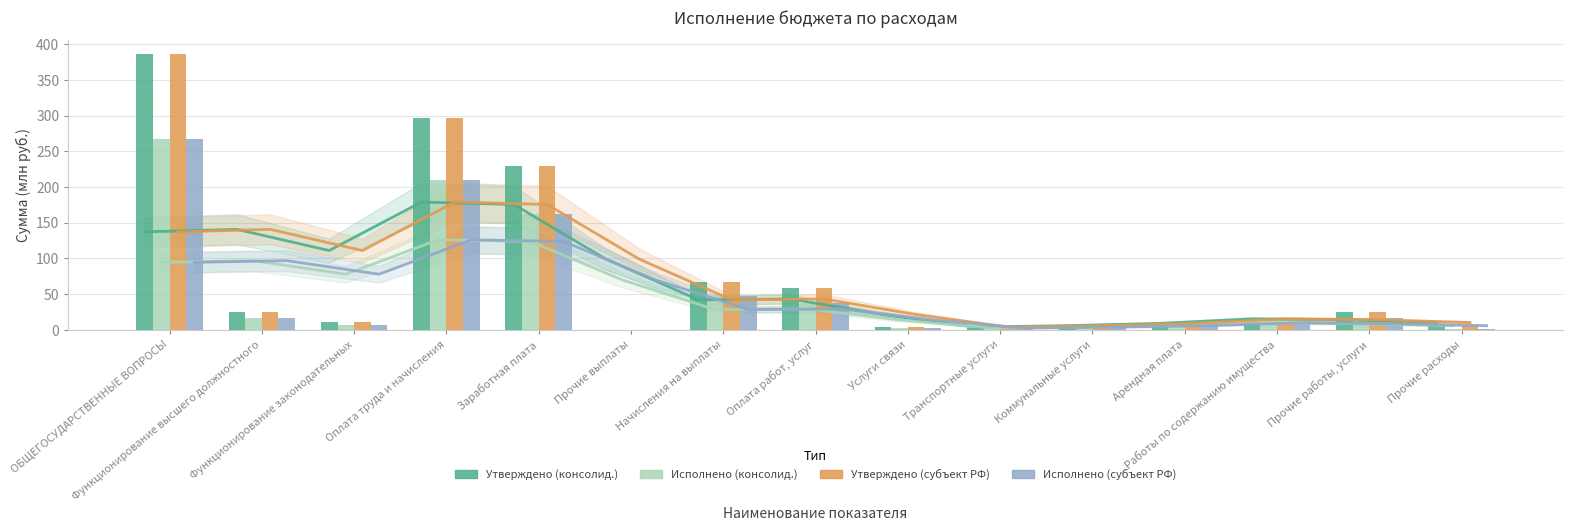

How many groups of bars are there?

15